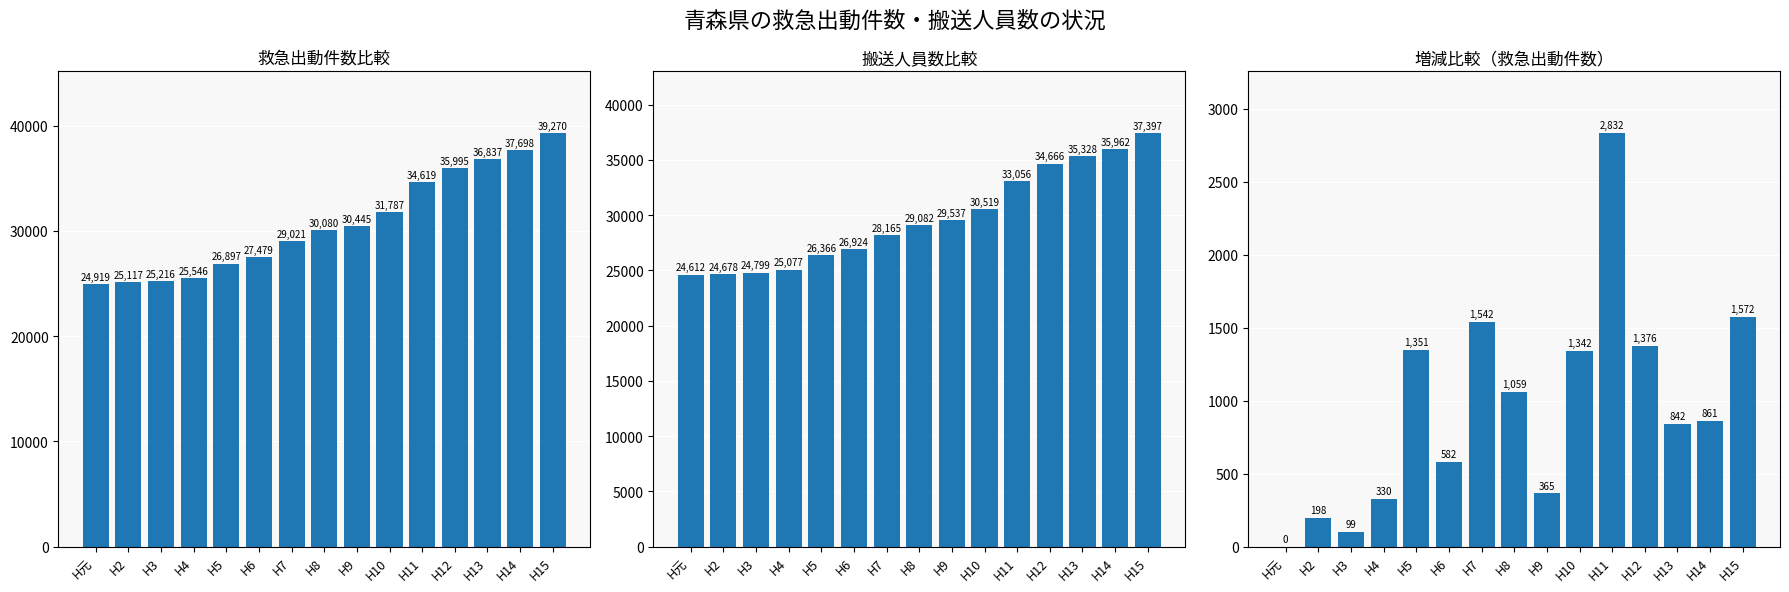

What is the label of the 15th bar from the right?

H元